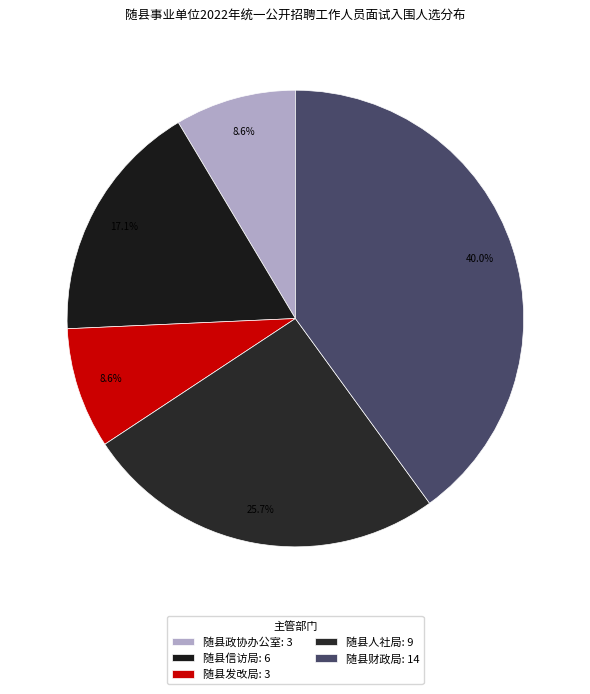

What is the smallest slice in the pie chart?

随县政协办公室